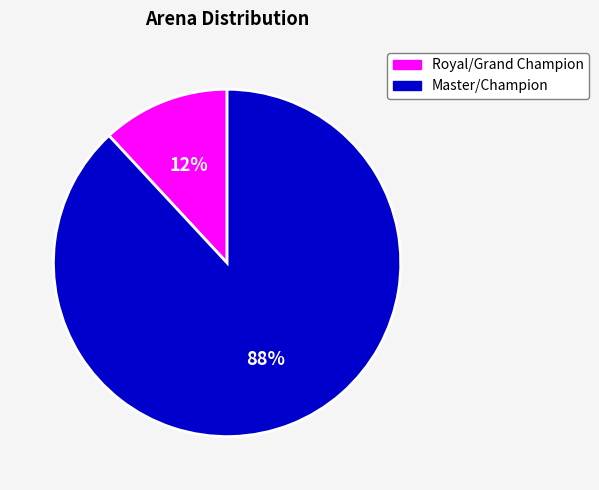

Does any single category account for the majority?

Yes